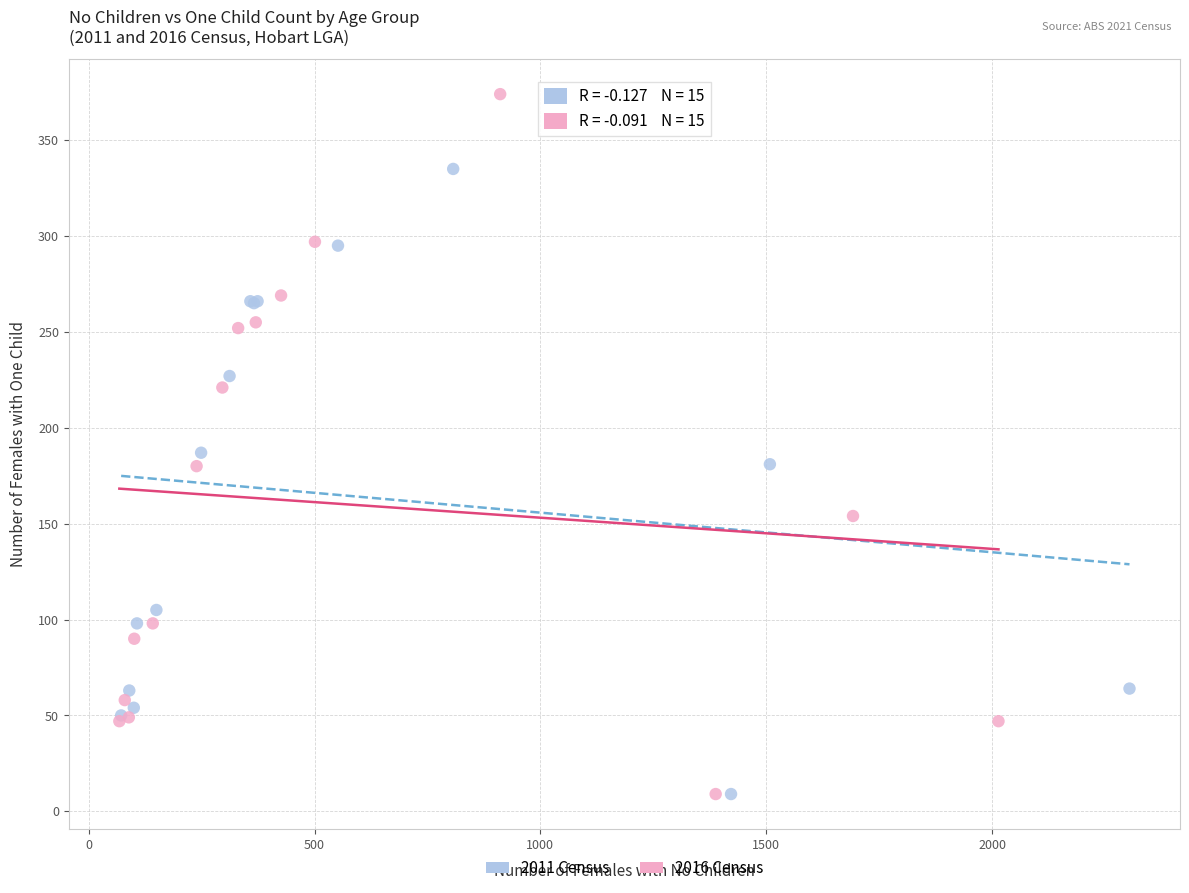

Which series contains the highest Y value?

2016 Census